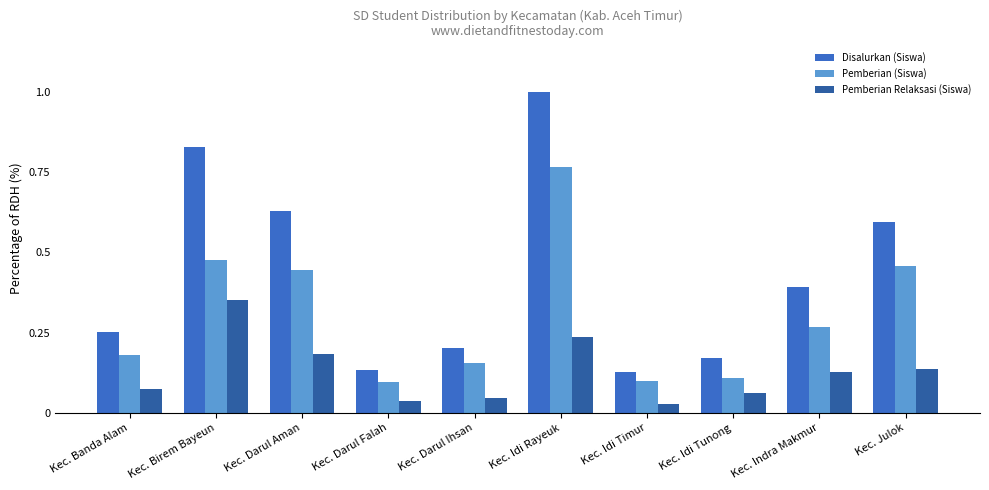

At which category is the sum across all series the highest?

Kec. Idi Rayeuk